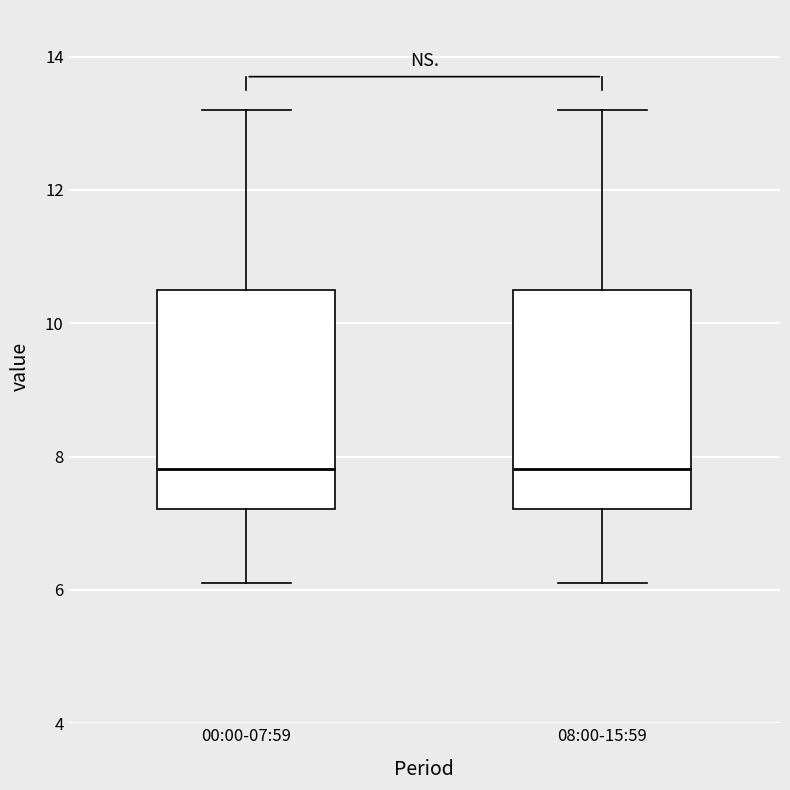

Reading left to right, read every box against the y-axis: the position of its median line, the range the box covers, and the ends of its whiskers. The values are not printed on the chart, so give them approximately, as read against the axis.

00:00-07:59: median 7.8, box 7.2 to 10.4, whiskers 6.2 to 13.2
08:00-15:59: median 7.8, box 7.2 to 10.4, whiskers 6.2 to 13.2